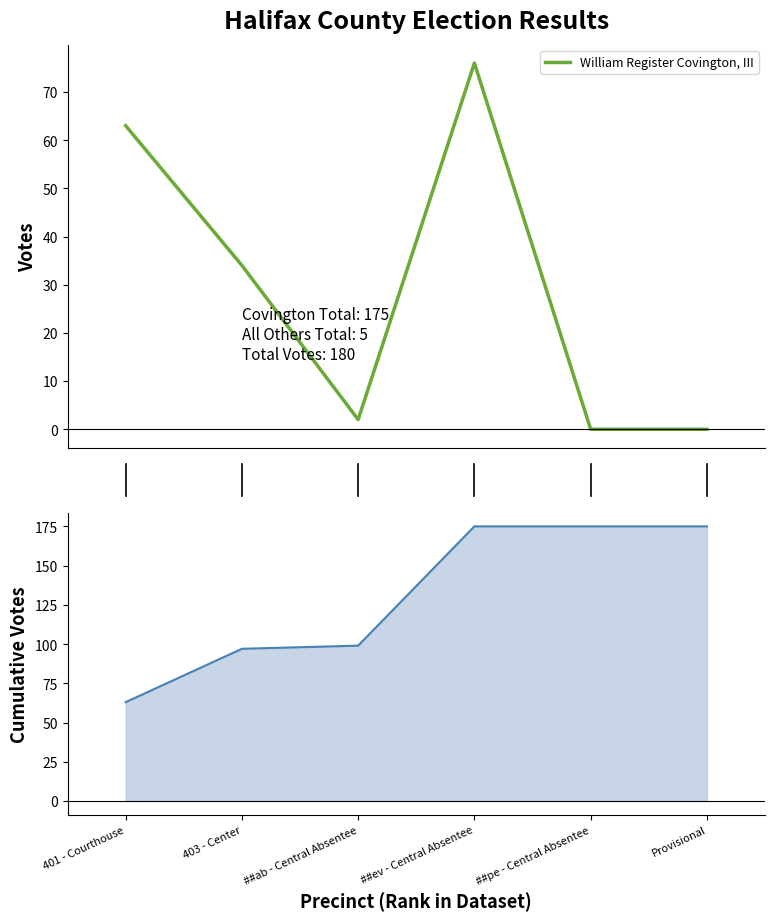

List the labels in order of value, smallest first.

4, 5, 2, 1, 0, 3